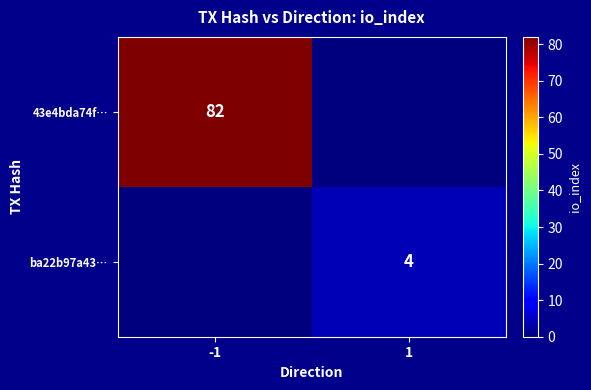

Between 1 and -1, which is larger?

-1